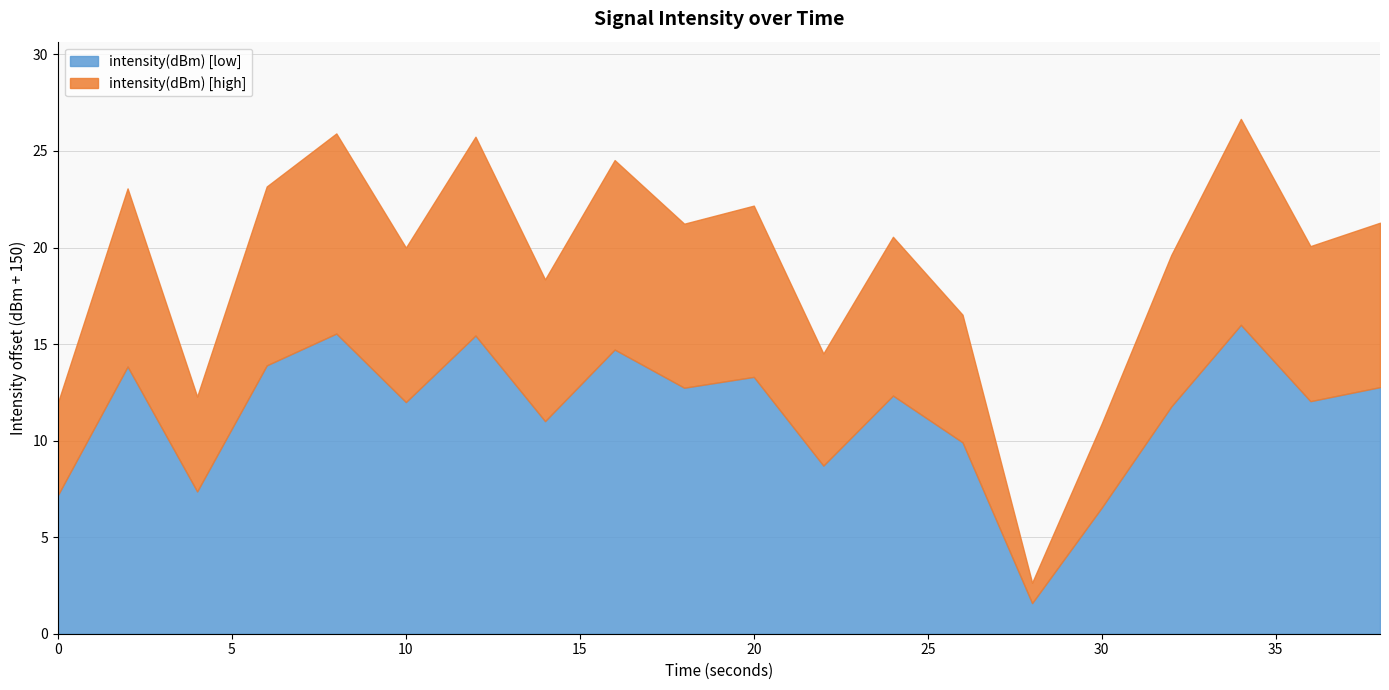

True or false: the data shows -218.9 at 10.

False